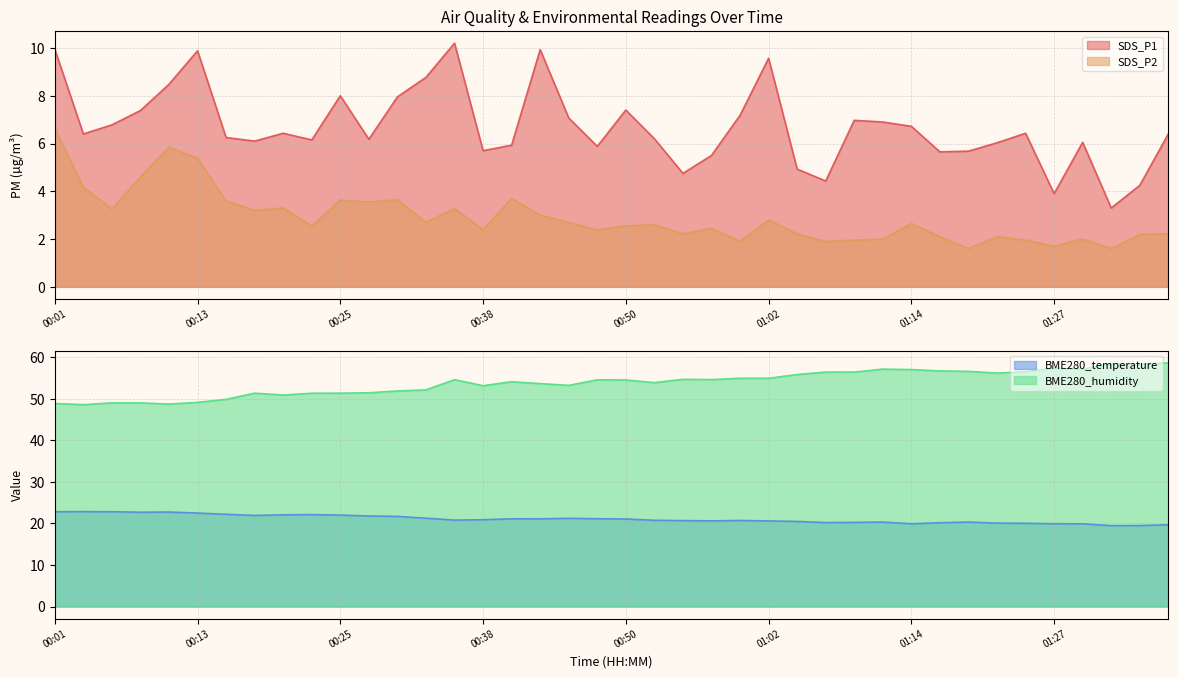

What is the label of the 38th point from the left?

01:31